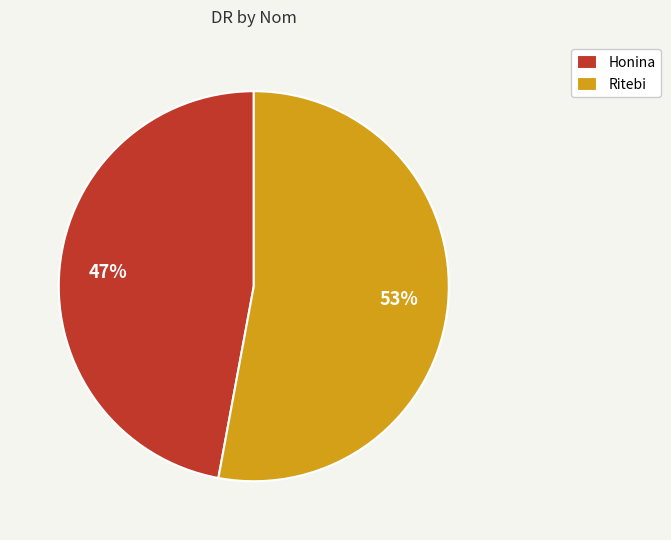

Which has a higher value, Ritebi or Honina?

Ritebi